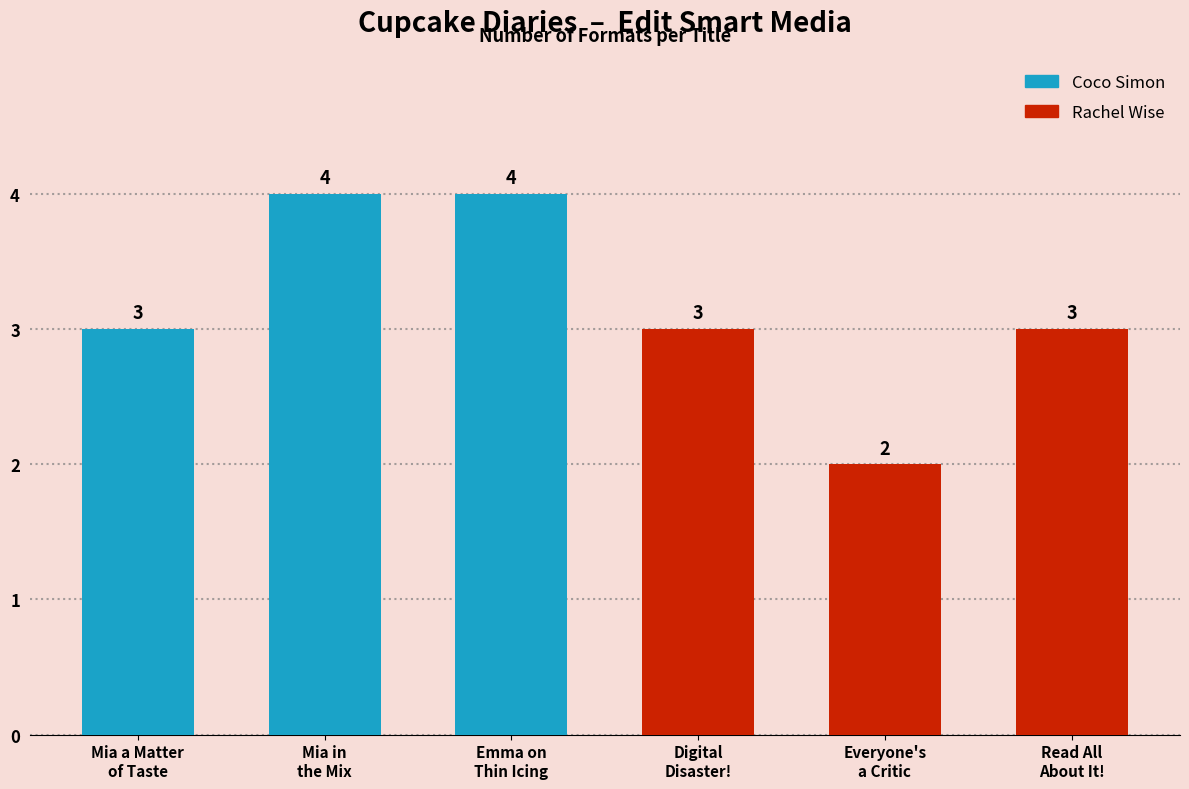

Where does the Coco Simon series first go above 3?

Mia in
the Mix